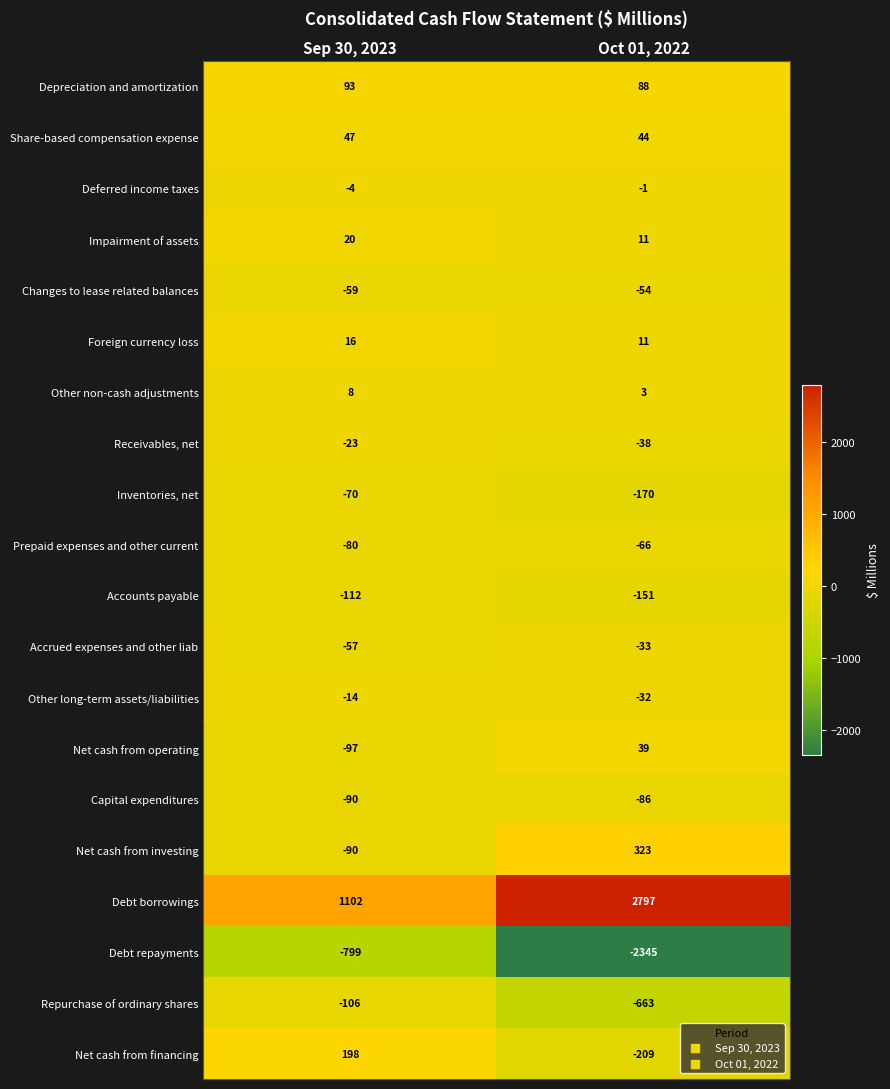

The value of Other non-cash adjustments at Oct 01, 2022 is 5. True or false?

False